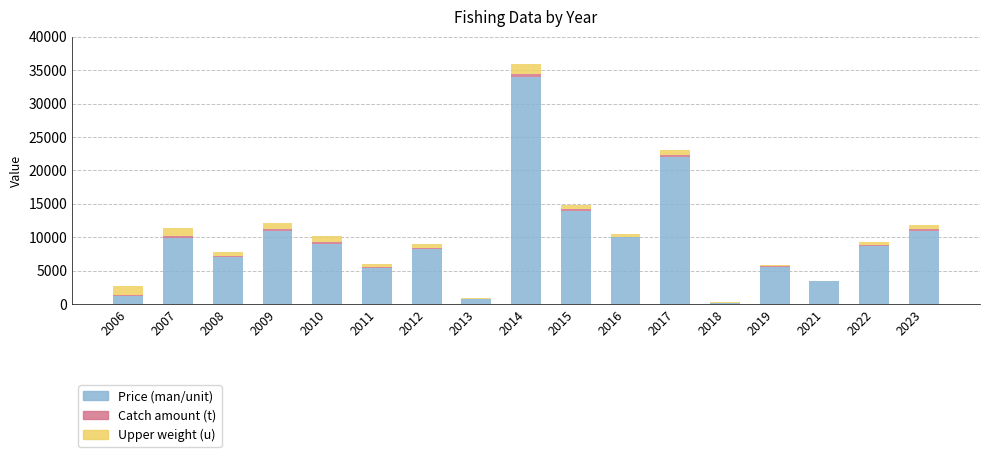

The value of Price (man/unit) at 2011 is 2446. True or false?

False